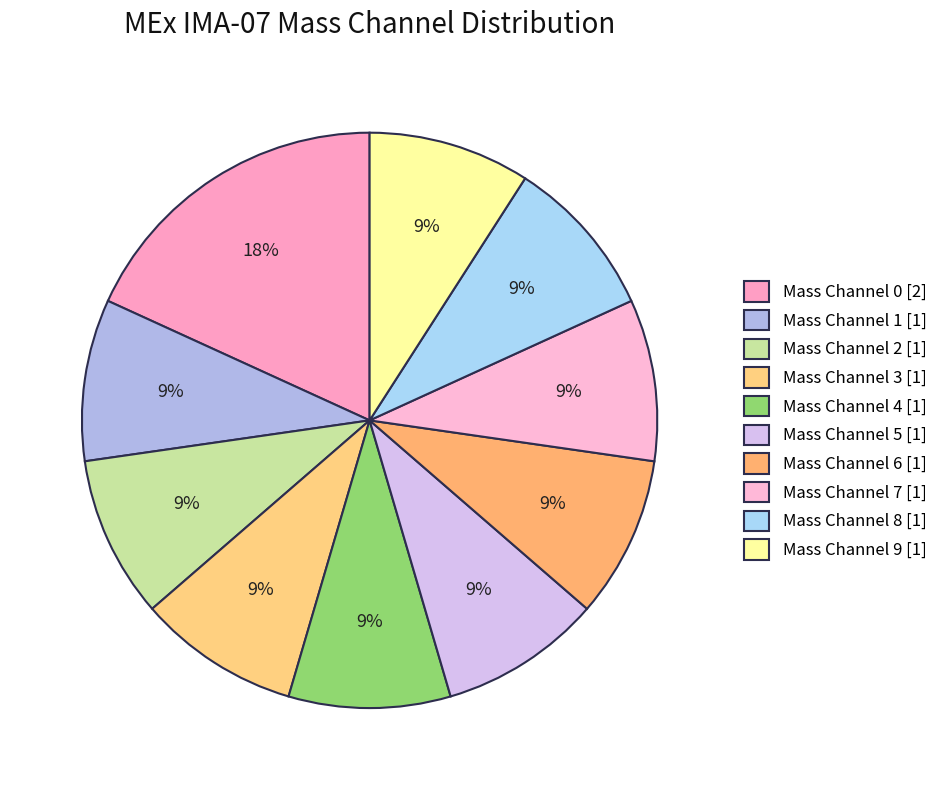

How many slices are in this pie chart?

10